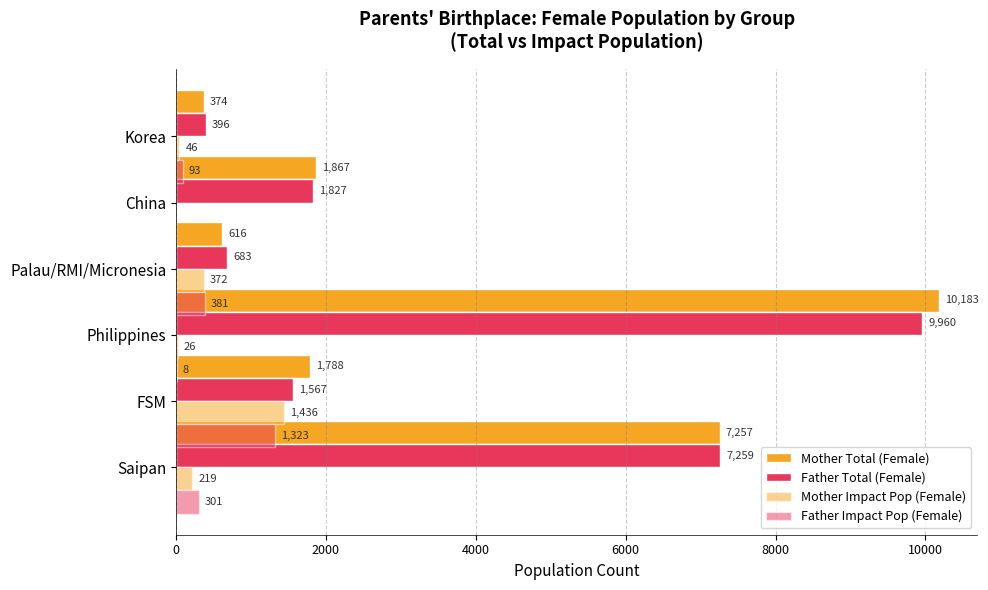

List the series in order of their peak value, lowest first.

Father Impact Pop (Female), Mother Impact Pop (Female), Father Total (Female), Mother Total (Female)